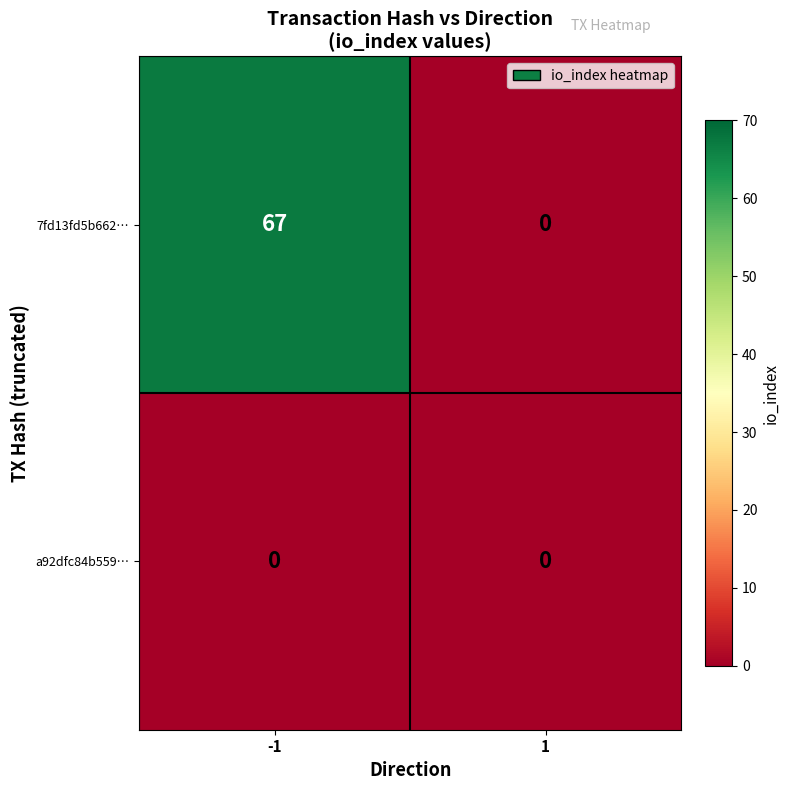

List the series in order of their peak value, lowest first.

a92dfc84b559…, 7fd13fd5b662…